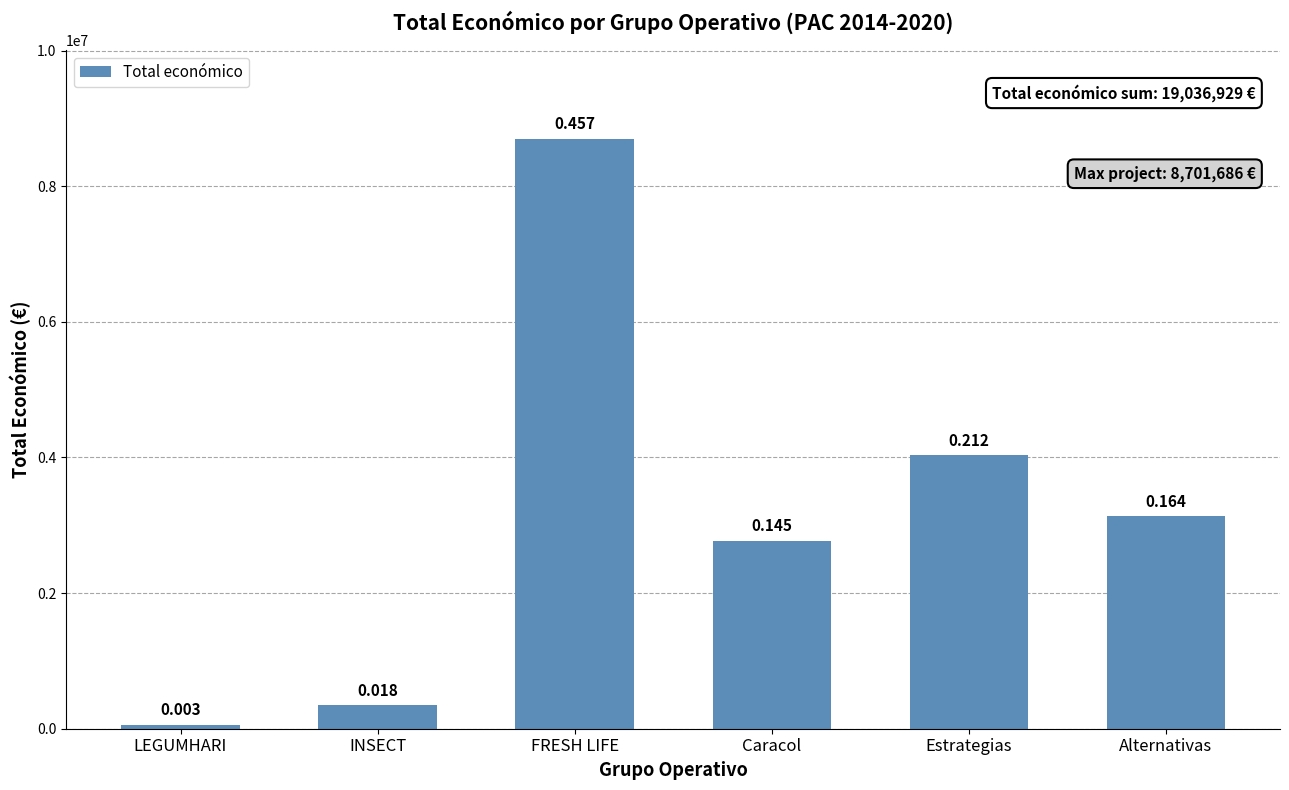

How many bars are there in total?

6